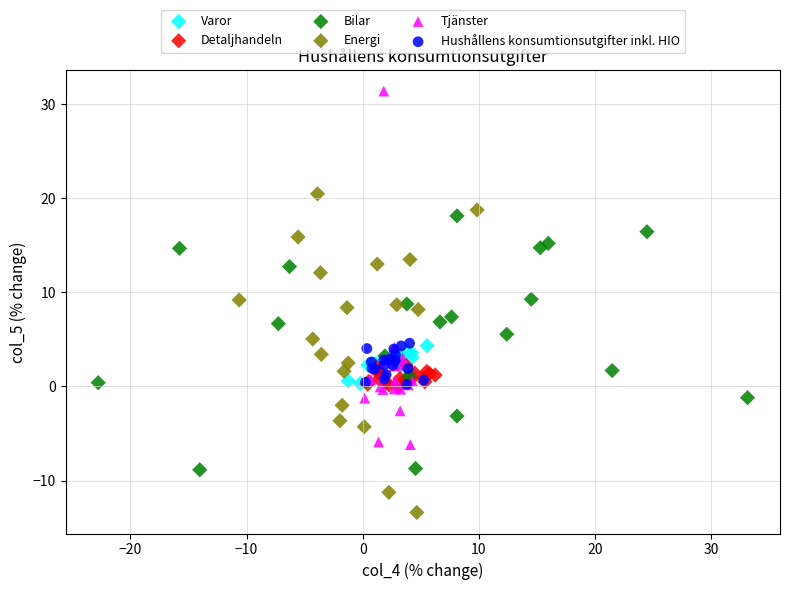

Which series reaches the maximum Y coordinate?

Tjänster